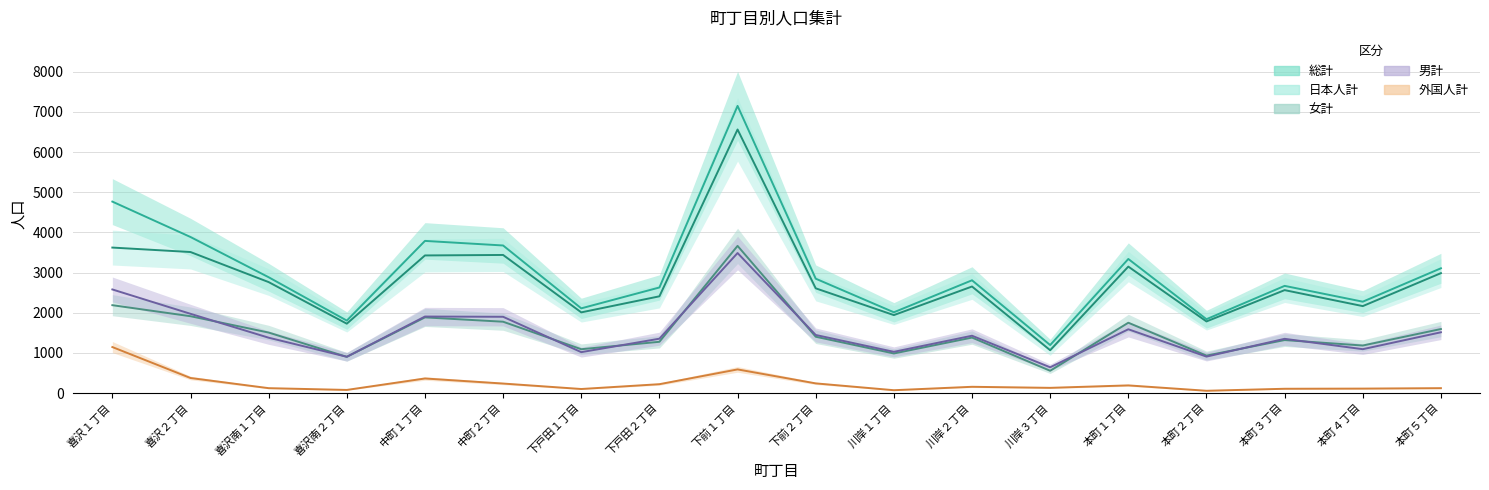

How many data points in 男計 are above 1427?

8